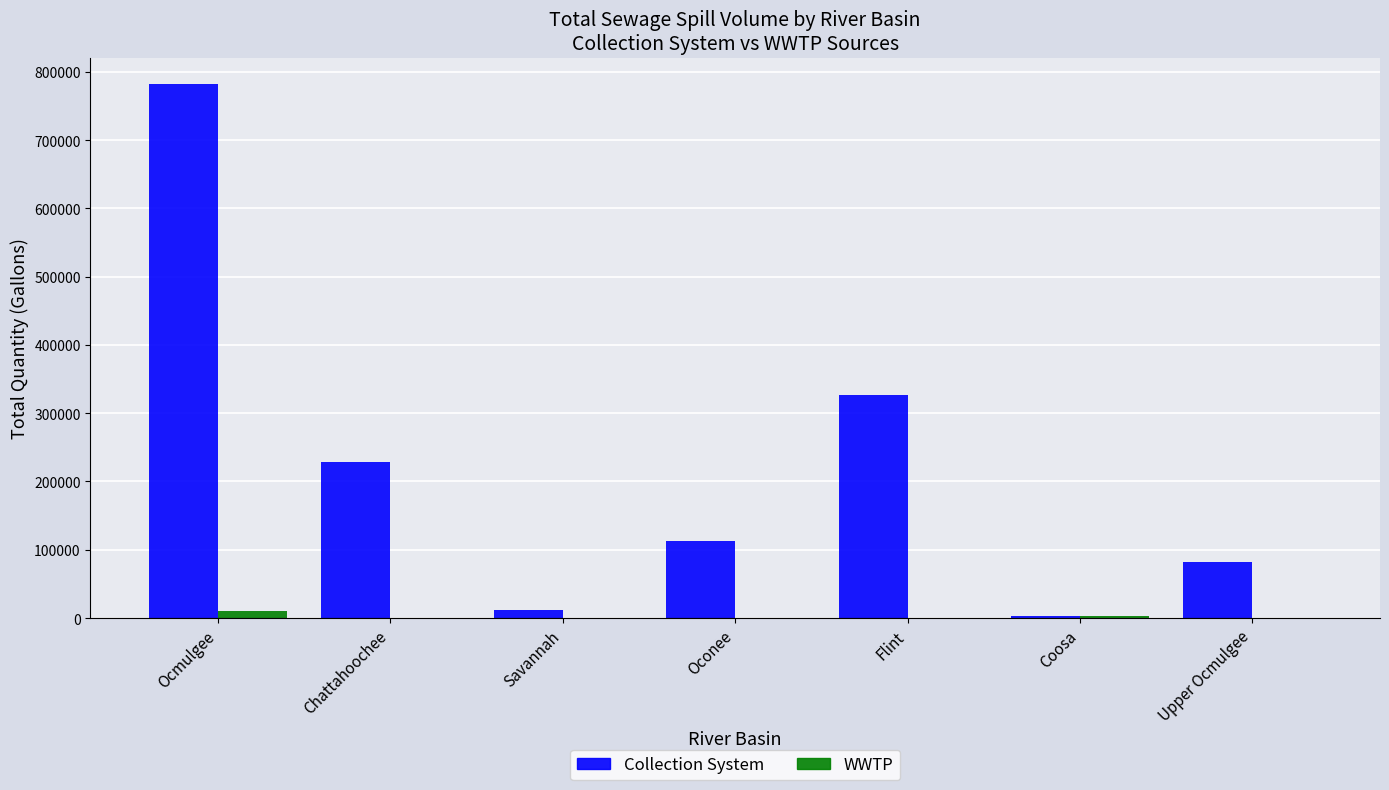

Which series has the largest total across all categories?

Collection System